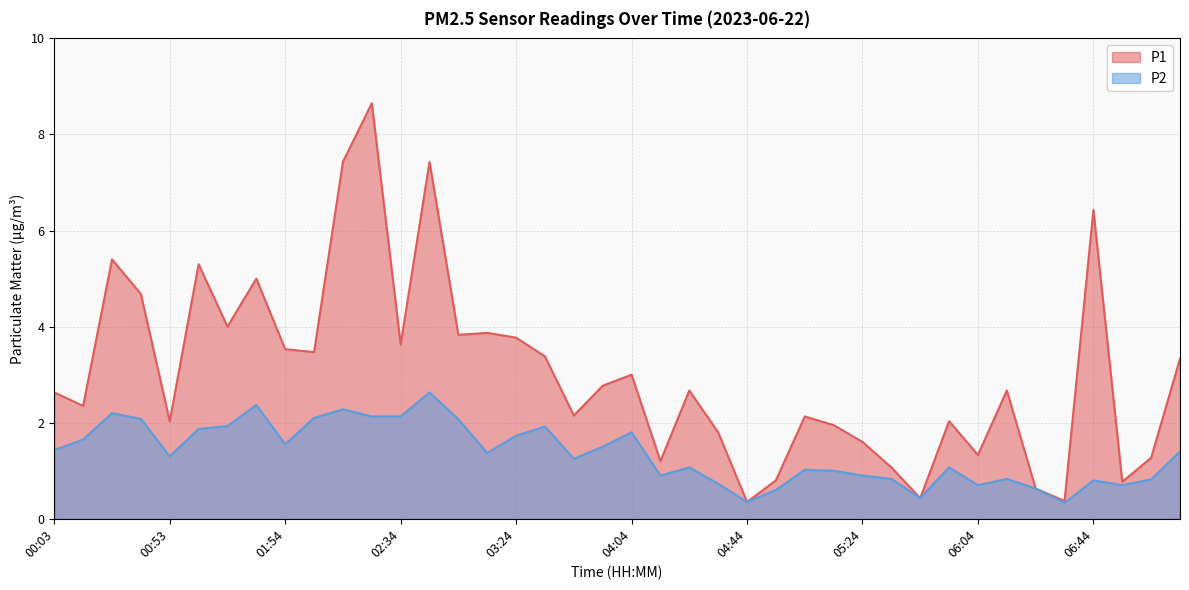

Reading left to right, list all the values displayed in this chart.

P1: 00:03=2.6	00:13=2.4	00:23=5.4	00:33=4.7	00:53=2.0	01:03=5.3	01:34=4.0	01:44=5.0	01:54=3.5	02:04=3.5	02:14=7.4	02:24=8.7	02:34=3.6	02:44=7.4	02:54=3.8	03:04=3.9	03:24=3.8	03:34=3.4	03:44=2.1	03:54=2.8	04:04=3.0	04:14=1.2	04:24=2.7	04:34=1.8	04:44=0.3	04:54=0.8	05:04=2.1	05:14=1.9	05:24=1.6	05:34=1.1	05:44=0.4	05:54=2.0	06:04=1.3	06:14=2.7	06:24=0.6	06:34=0.4	06:44=6.4	06:54=0.8	07:04=1.3	07:15=3.3
P2: 00:03=1.4	00:13=1.6	00:23=2.2	00:33=2.1	00:53=1.3	01:03=1.9	01:34=1.9	01:44=2.4	01:54=1.6	02:04=2.1	02:14=2.3	02:24=2.1	02:34=2.1	02:44=2.6	02:54=2.1	03:04=1.4	03:24=1.7	03:34=1.9	03:44=1.2	03:54=1.5	04:04=1.8	04:14=0.9	04:24=1.1	04:34=0.7	04:44=0.3	04:54=0.6	05:04=1.0	05:14=1.0	05:24=0.9	05:34=0.8	05:44=0.4	05:54=1.1	06:04=0.7	06:14=0.8	06:24=0.6	06:34=0.3	06:44=0.8	06:54=0.7	07:04=0.8	07:15=1.4